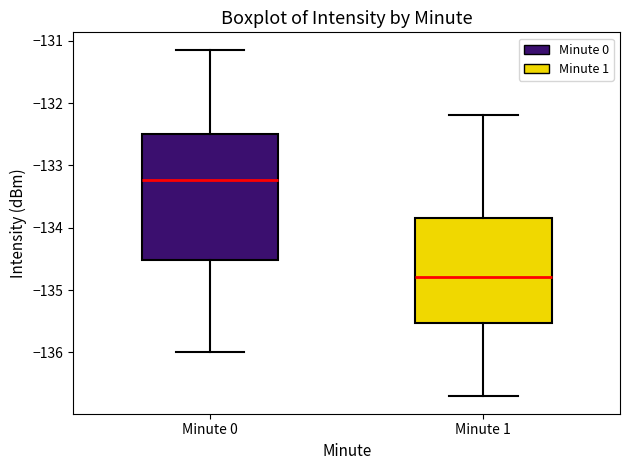

Reading left to right, transcribe this box plot: for each box, give where its median line is, the range the box spans, and where its two whiskers end, as read against the y-axis. The values are not printed on the chart, so give them approximately, as read against the axis.

Minute 0: median -133.2, box -134.5 to -132.5, whiskers -136.0 to -131.1
Minute 1: median -134.8, box -135.5 to -133.8, whiskers -136.7 to -132.2